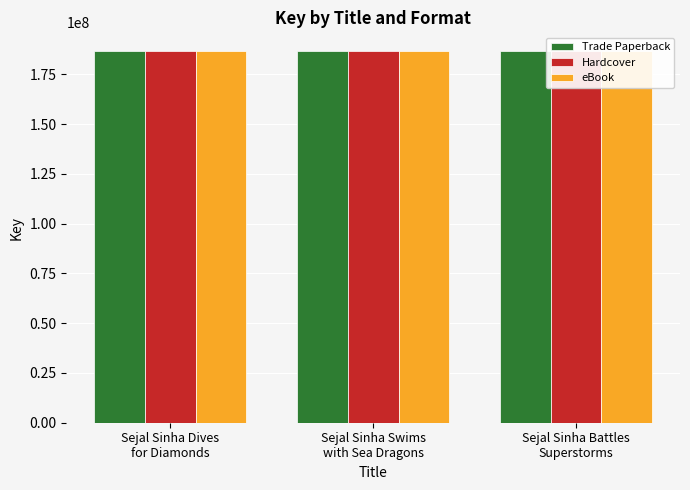

Count the number of categories in the chart.

3